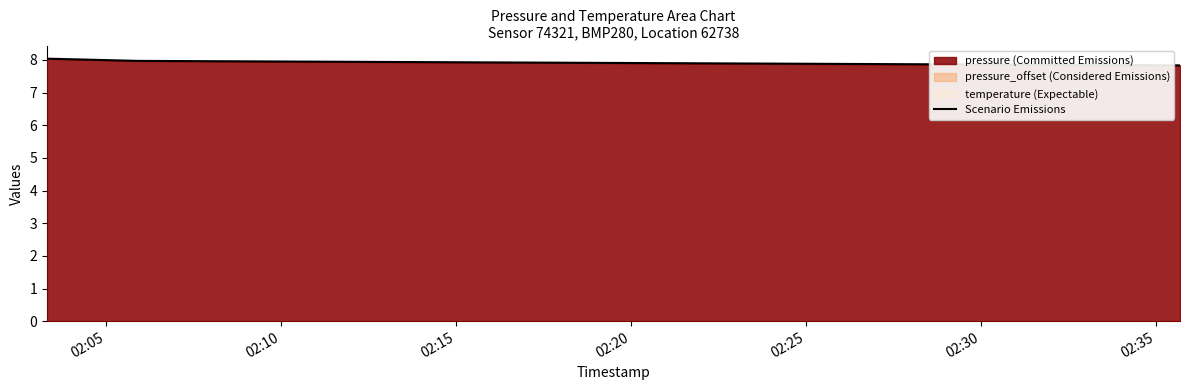

What is the maximum value shown in the chart?

8.0